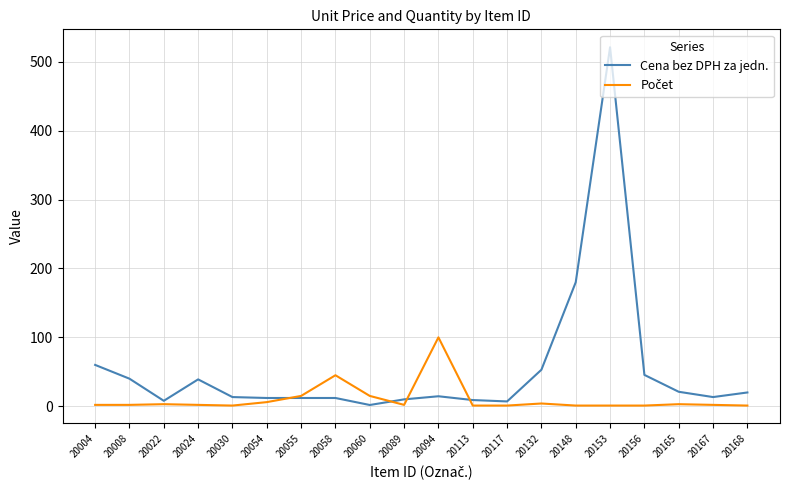

At which label is Cena bez DPH za jedn. closest to 261?

20148